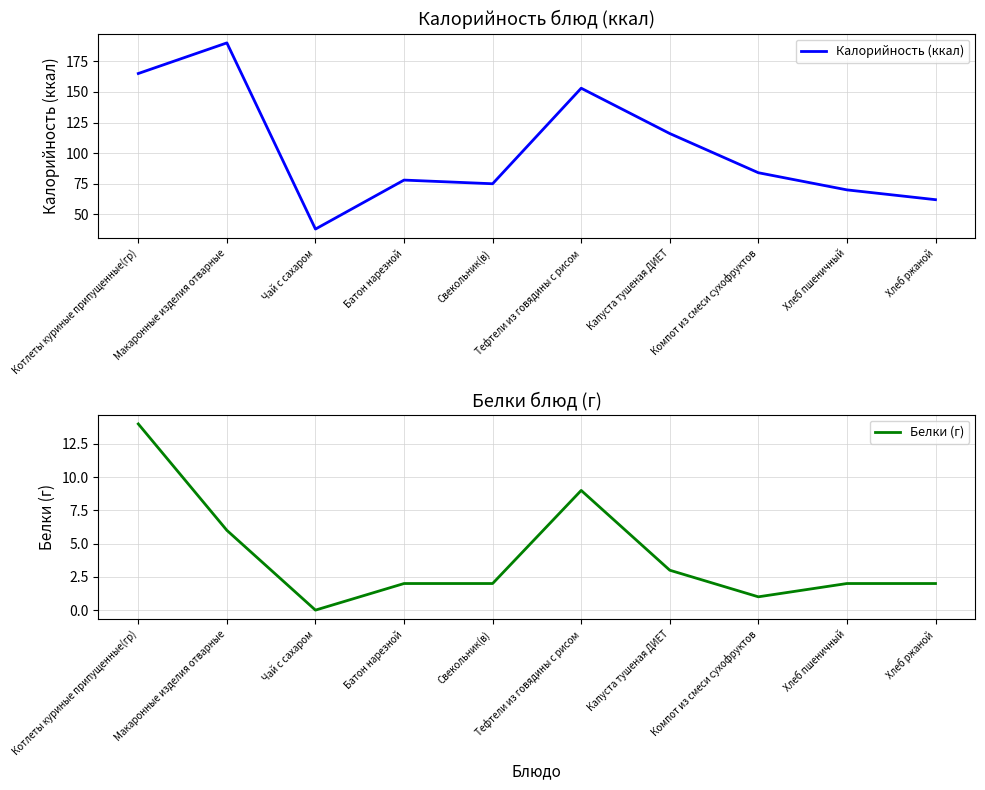

Between Хлеб пшеничный and Батон нарезной, which is larger?

Батон нарезной